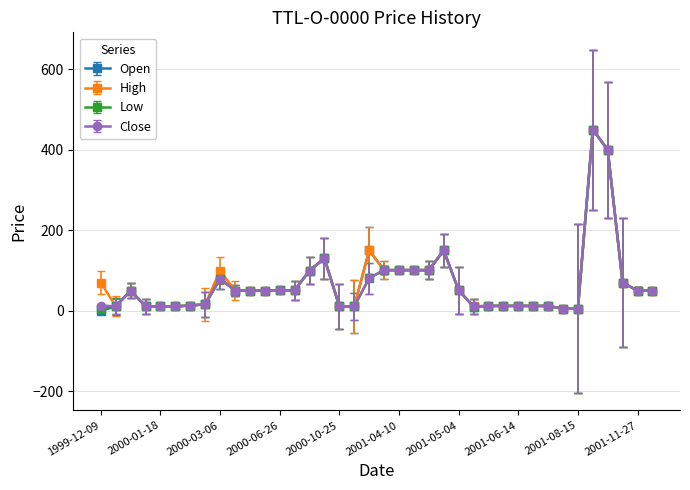

Which series has the widest spread of values?

Open